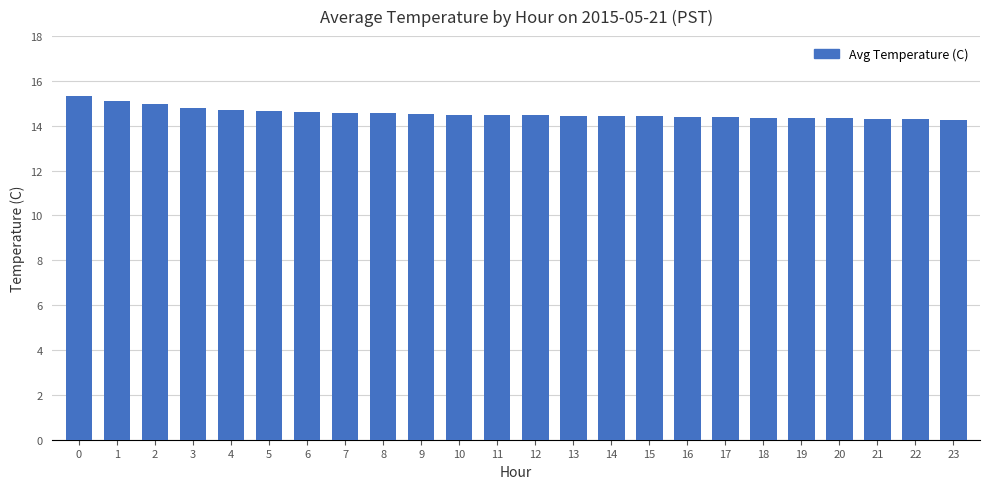

What is the value of the 5th bar from the left?

14.7